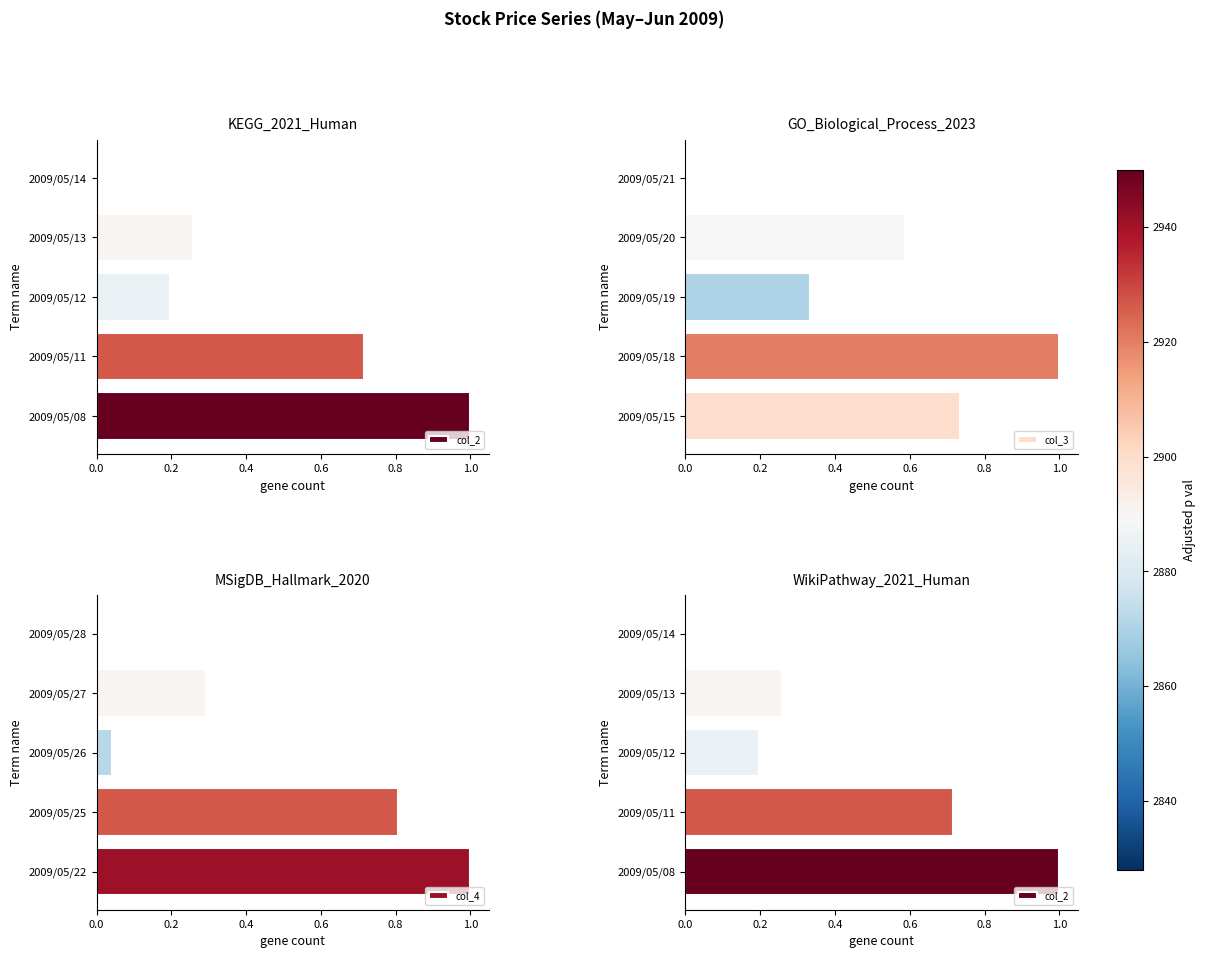

What is the value of the col_4 bar at the 1st from the left?

1.0